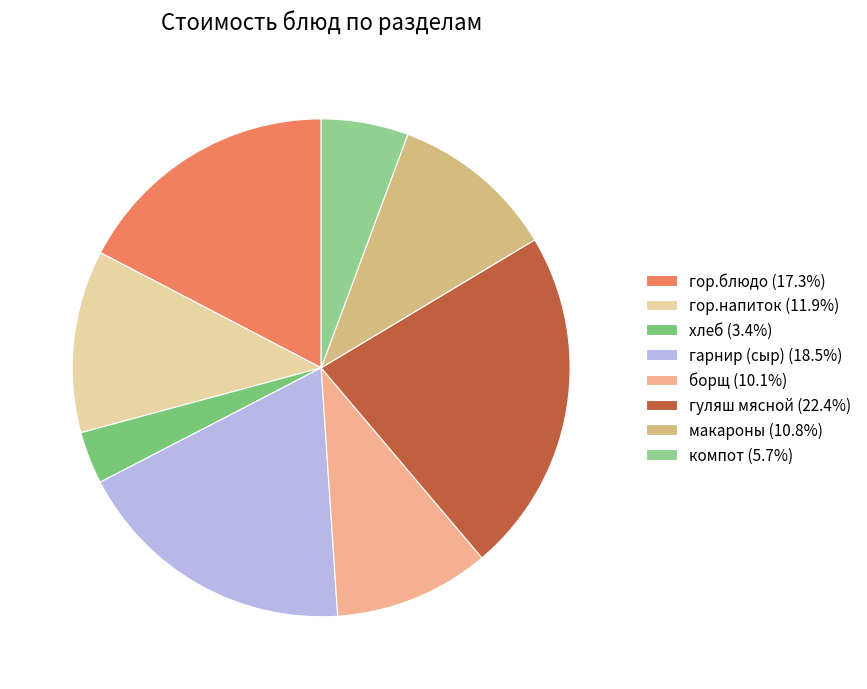

What percentage is the хлеб slice, to the nearest percent?

3%